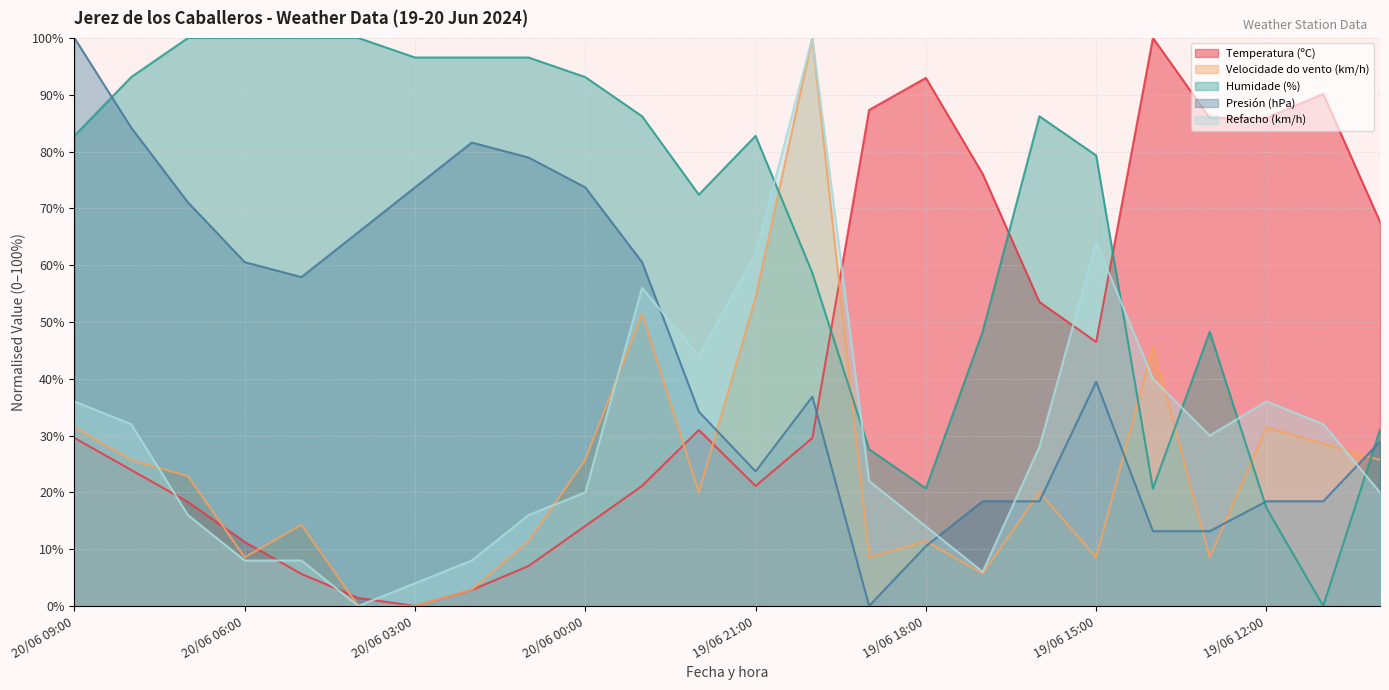

After their last crossing, which series has the higher values: Presión (hPa) or Velocidade do vento (km/h)?

Presión (hPa)